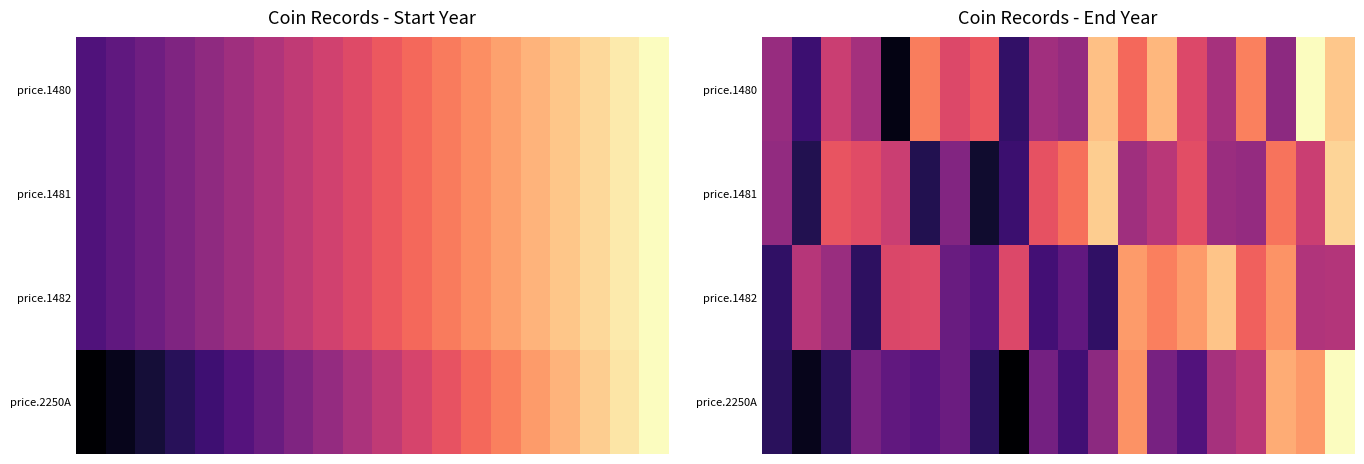

Which category has the highest value across all series?

18